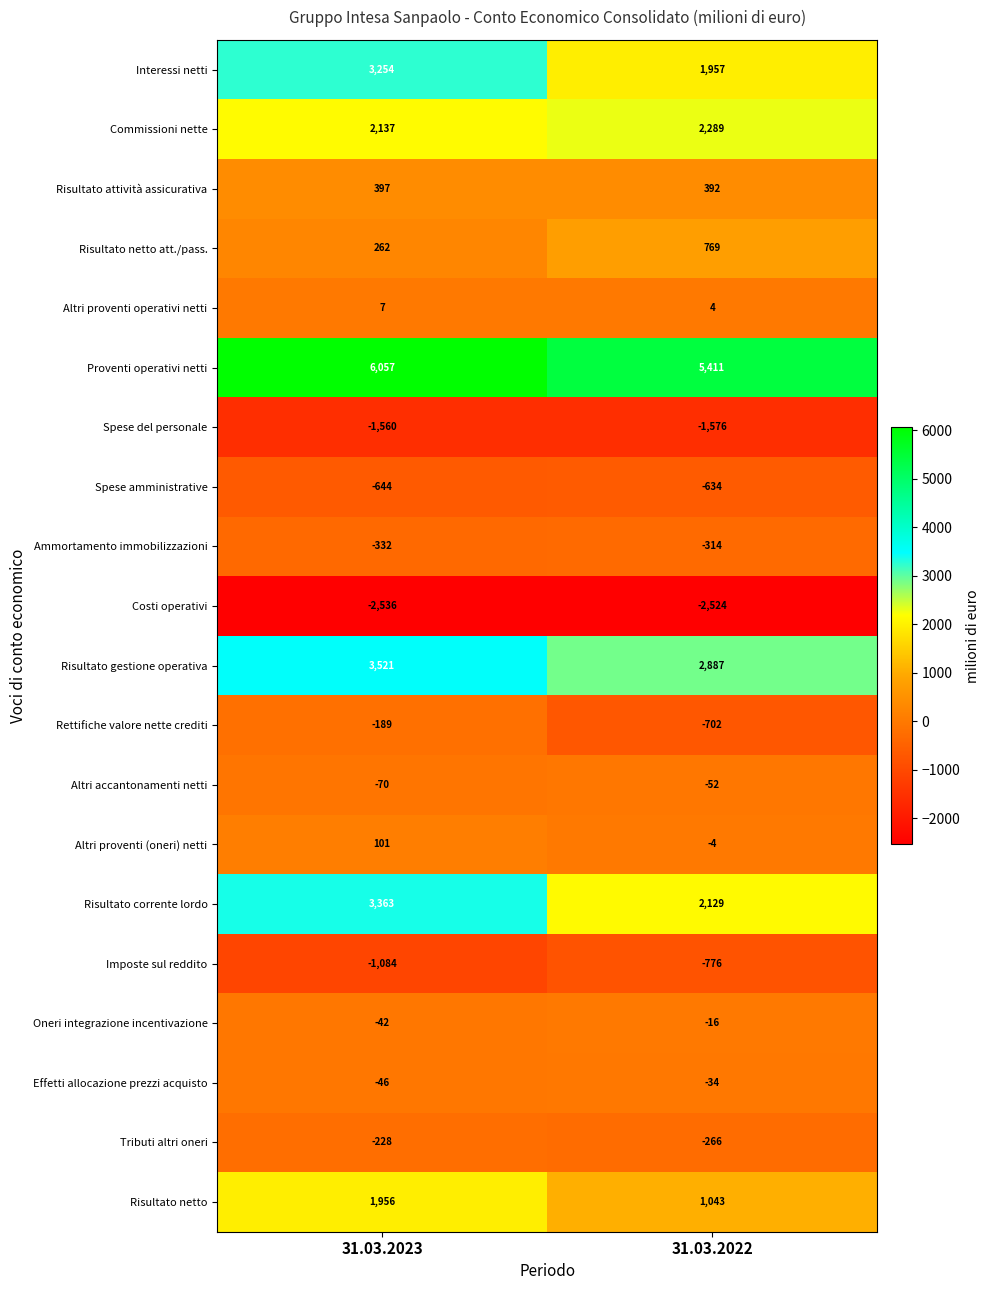

What is the average value of the Imposte sul reddito series?

-930